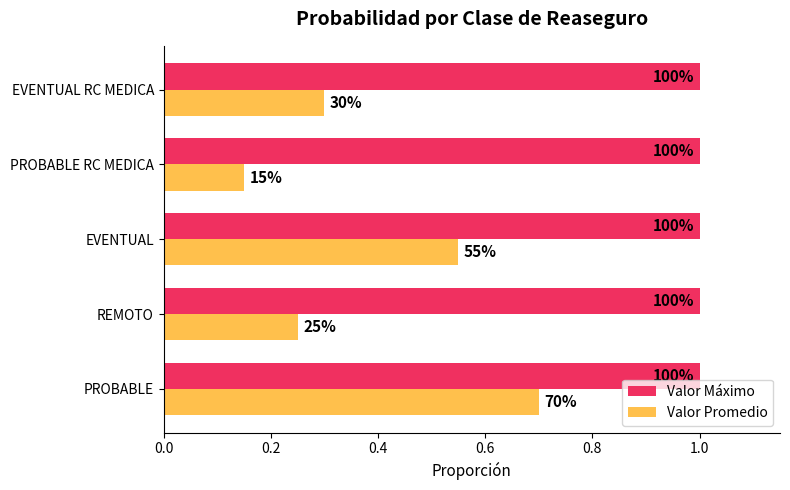

How many series are shown in this chart?

2